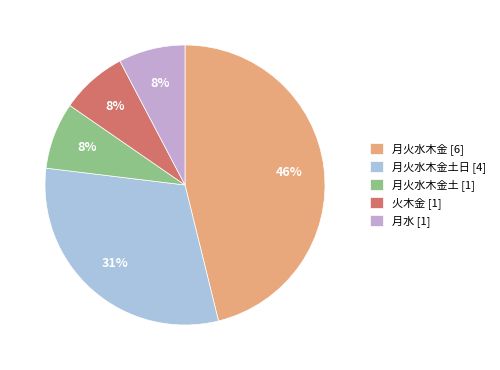

To the nearest percent, what is the average slice percentage?

20%